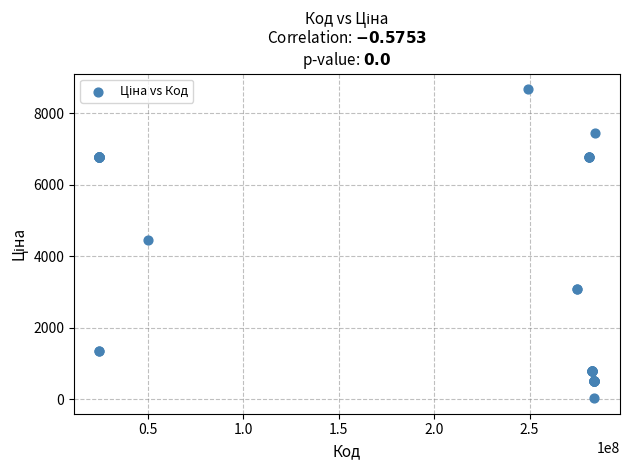

What Y value in the scatter plot is closest to 4355?

4470.6